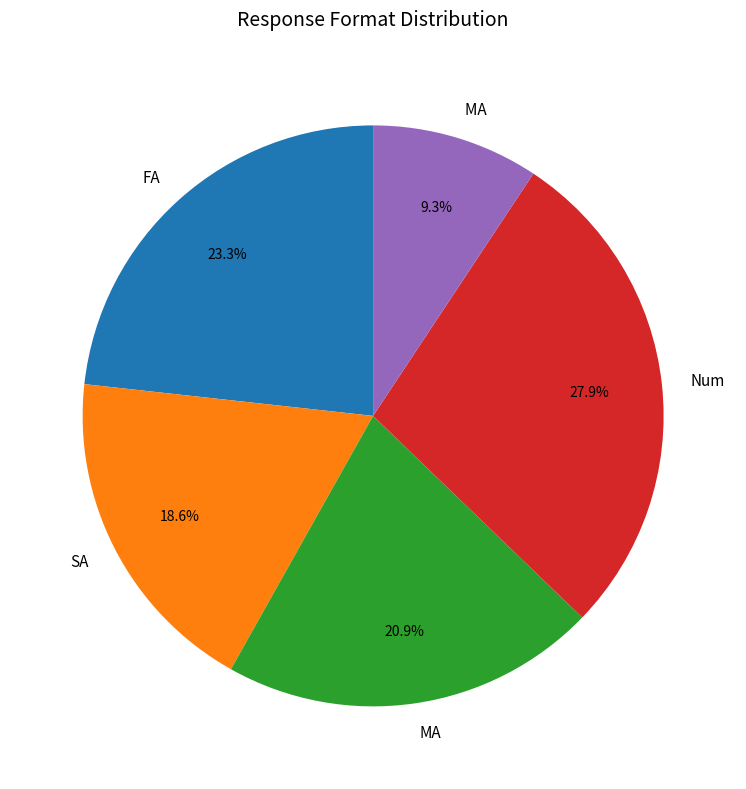

Does any single category account for the majority?

No